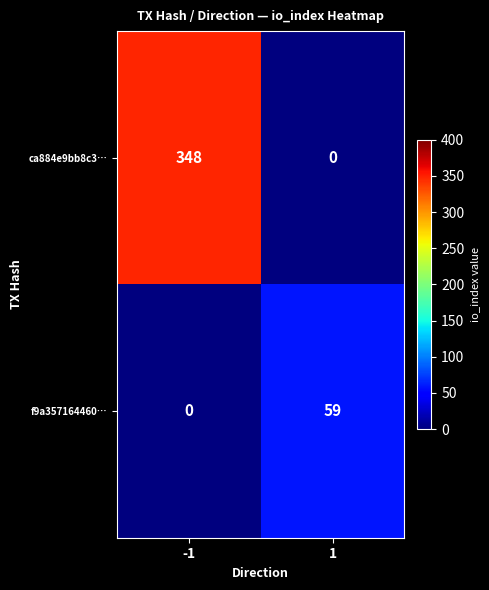

At which category is the sum across all series the highest?

-1